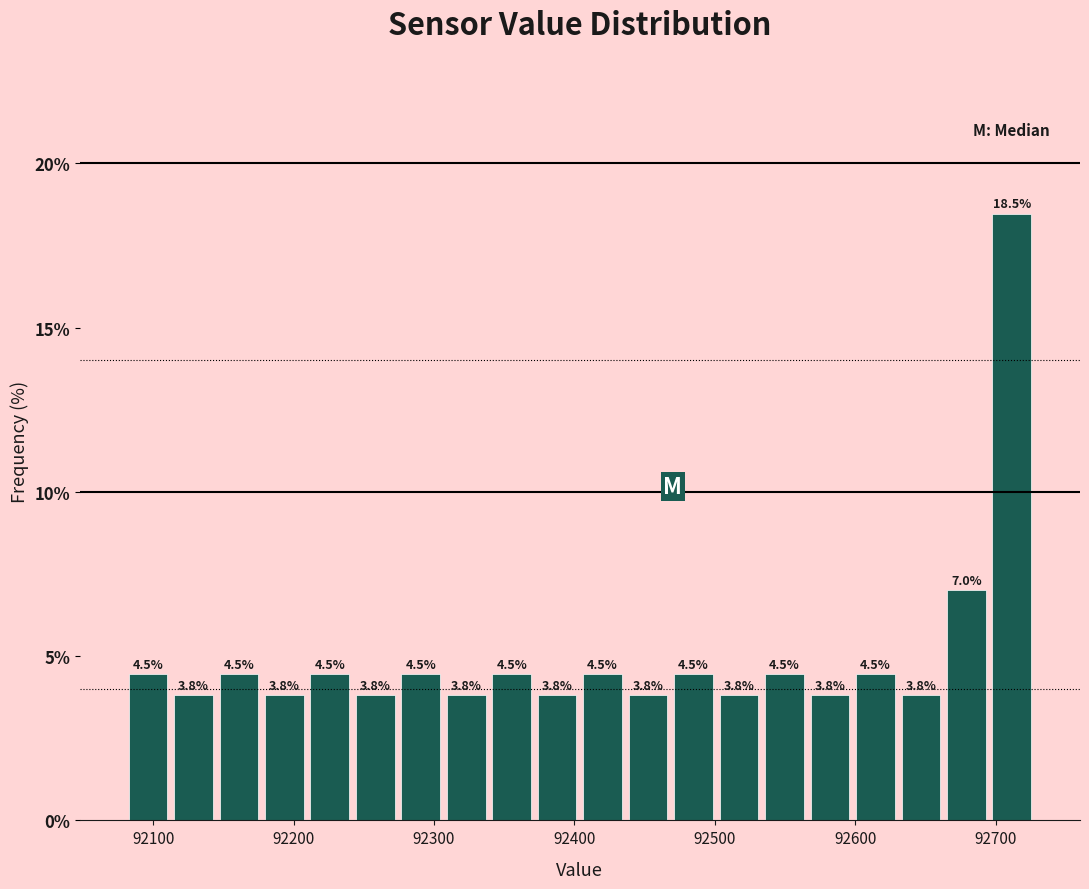

Read against the x-axis, roughly where is the centre of the tallest bar?

92710